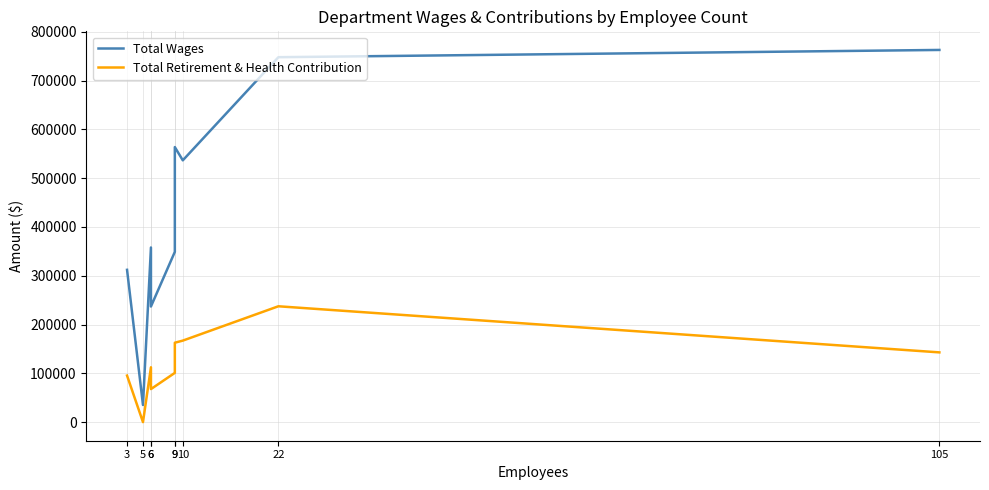

How many values in the Total Retirement & Health Contribution series exceed 112385?

4